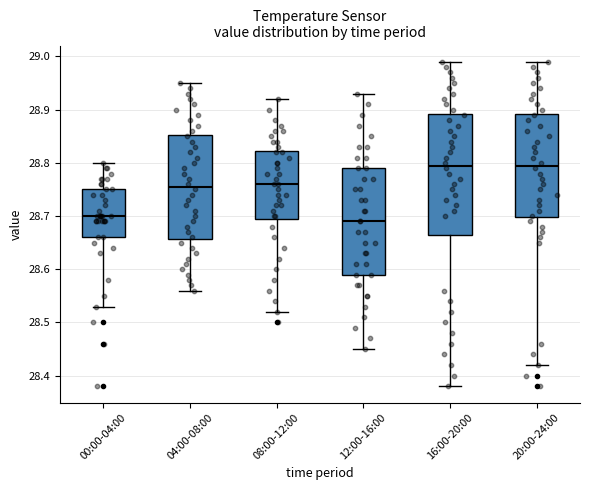

Reading left to right, read every box against the y-axis: the position of its median line, the range the box covers, and the ends of its whiskers. The values are not printed on the chart, so give them approximately, as read against the axis.

00:00-04:00: median 28.70, box 28.66 to 28.75, whiskers 28.53 to 28.80
04:00-08:00: median 28.76, box 28.66 to 28.85, whiskers 28.56 to 28.95
08:00-12:00: median 28.76, box 28.70 to 28.82, whiskers 28.52 to 28.92
12:00-16:00: median 28.69, box 28.59 to 28.79, whiskers 28.45 to 28.93
16:00-20:00: median 28.80, box 28.67 to 28.89, whiskers 28.38 to 28.99
20:00-24:00: median 28.80, box 28.70 to 28.89, whiskers 28.42 to 28.99